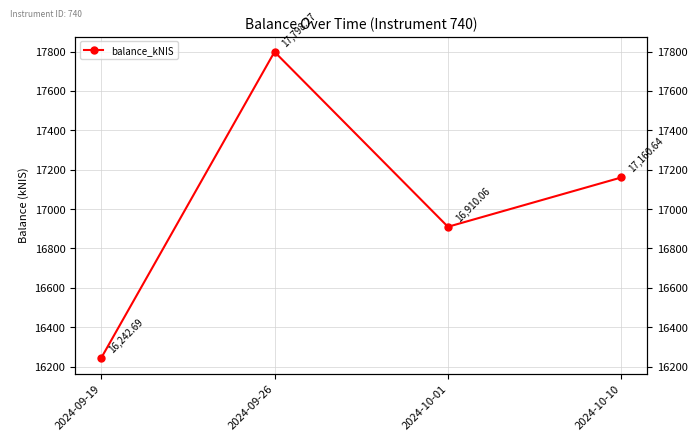

What value does the data have at 2024-09-19?

16242.7